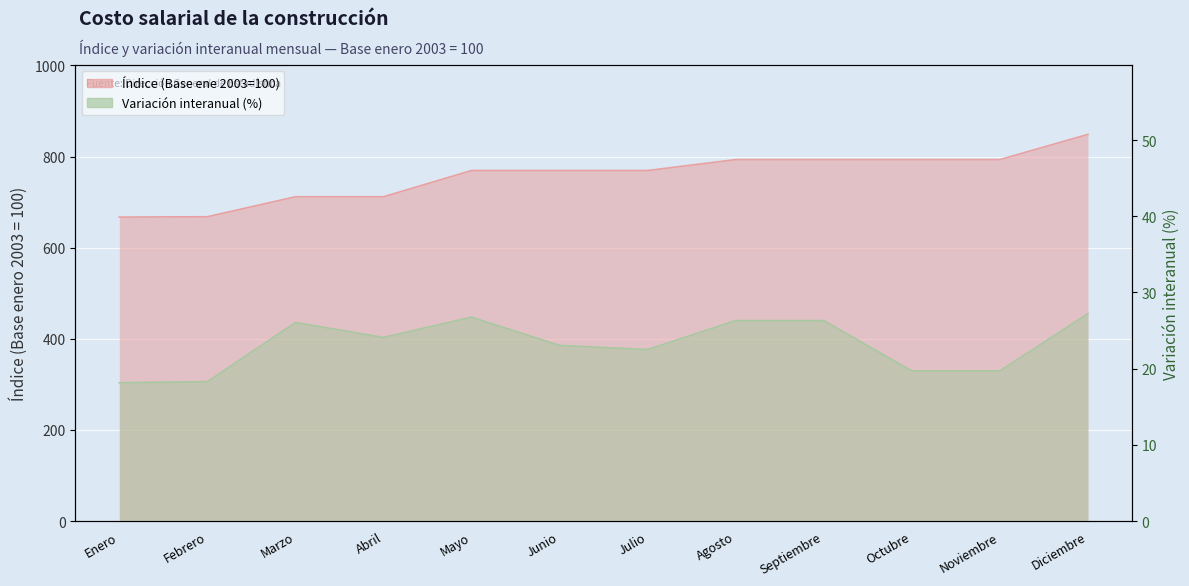

True or false: Índice (Base ene 2003=100) and Variación interanual (%) cross at least once.

False